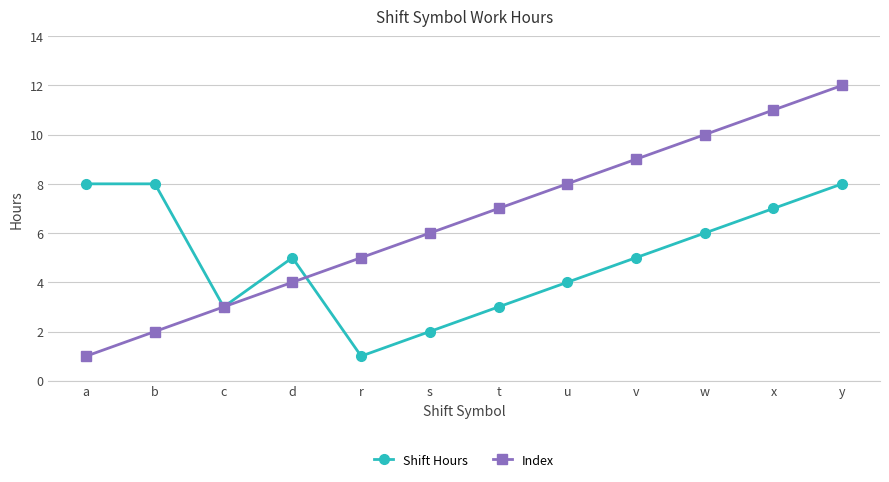

What is the minimum value for Index?

1